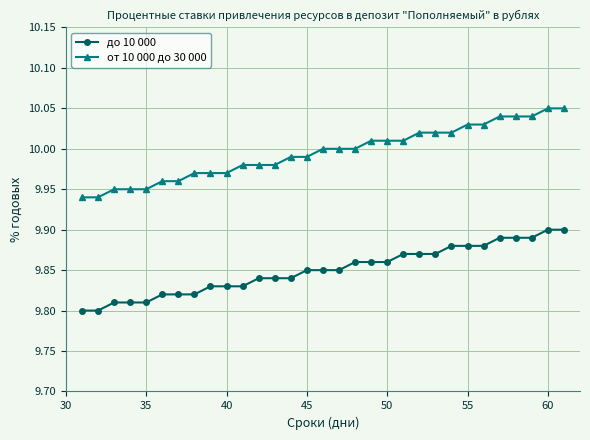

How many lines are shown in the chart?

2